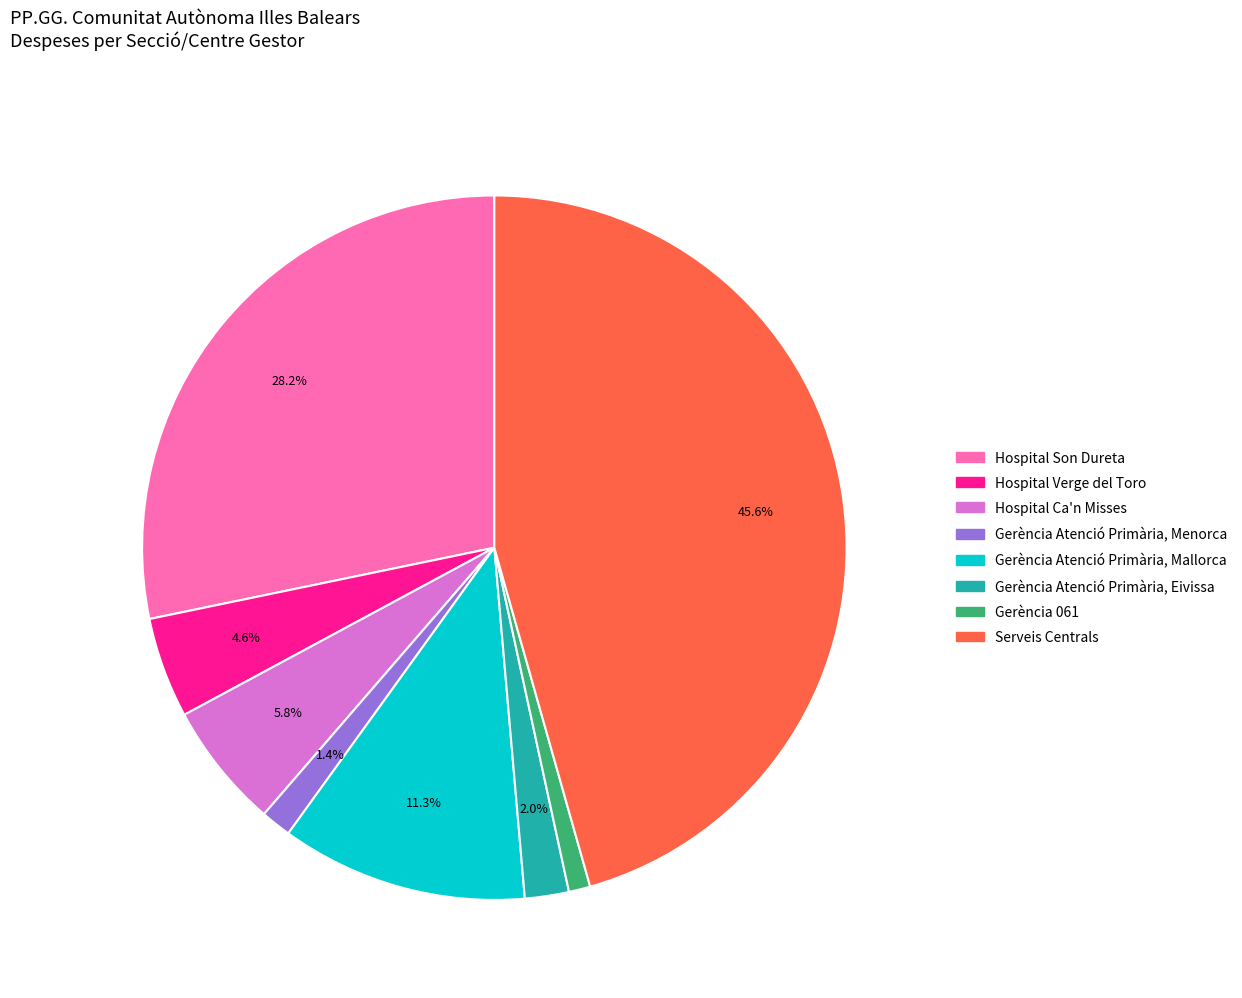

To the nearest percent, what is the combined percentage of Gerència 061 and Hospital Son Dureta?

29%